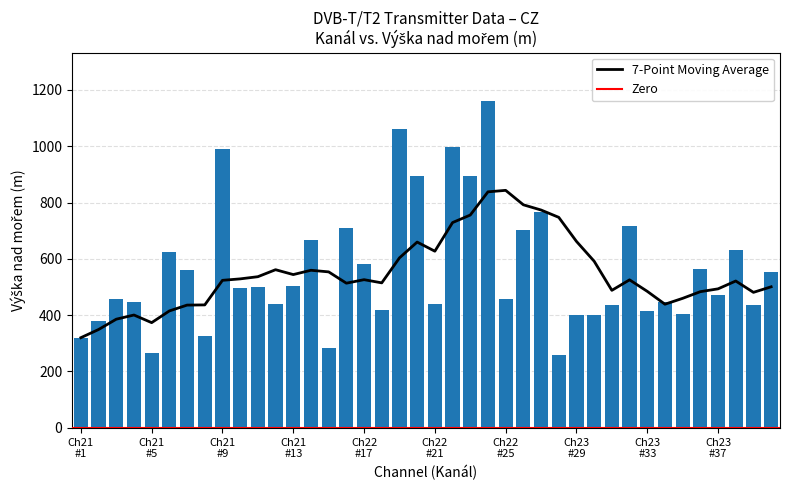

What is the difference between the values at 21 and 23?

139